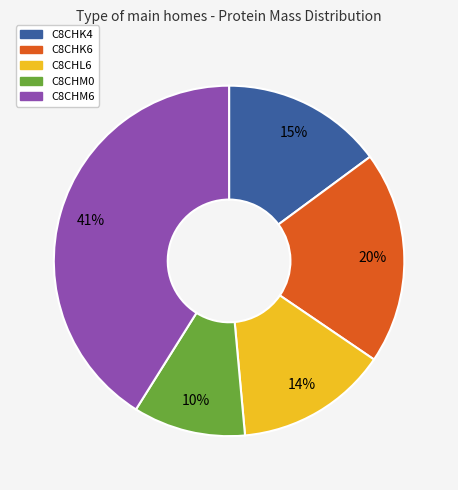

Which has a higher value, C8CHM0 or C8CHM6?

C8CHM6